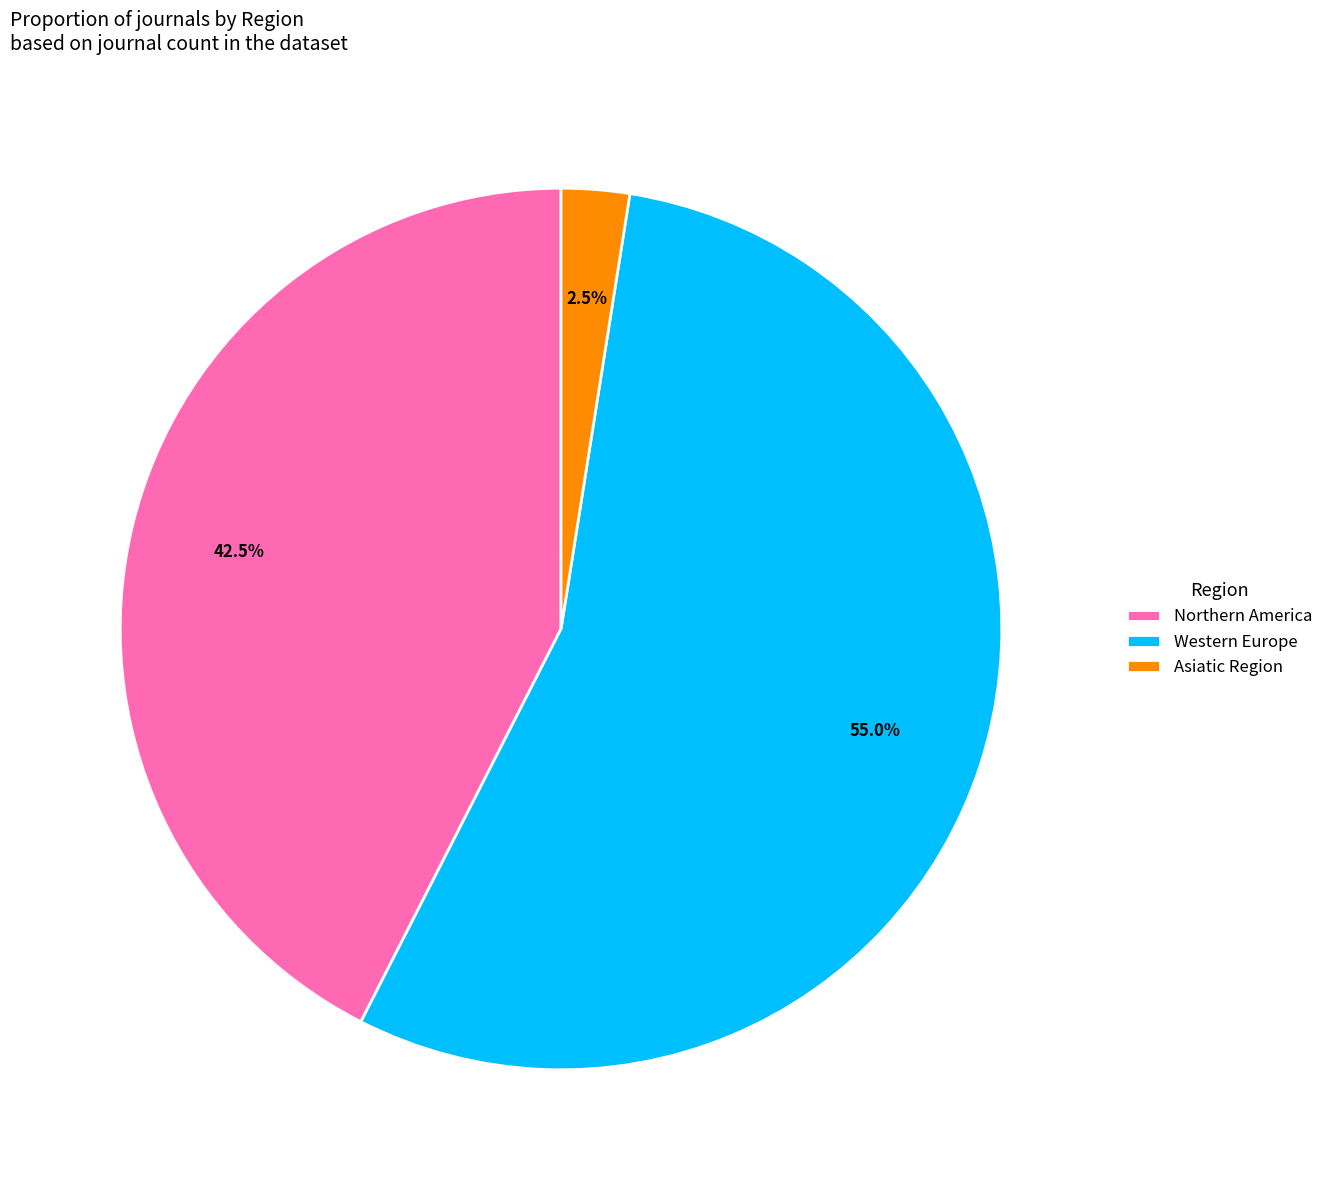

How many slices are in this pie chart?

3